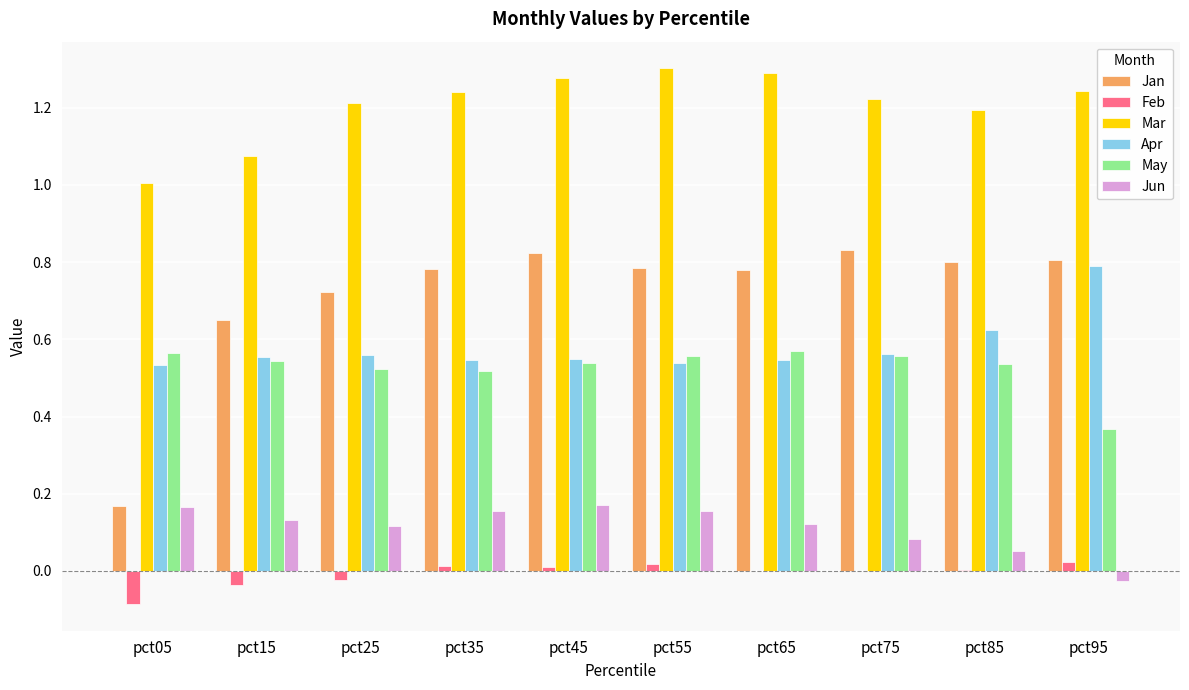

The Mar series shows 1.3 at pct55. True or false?

True